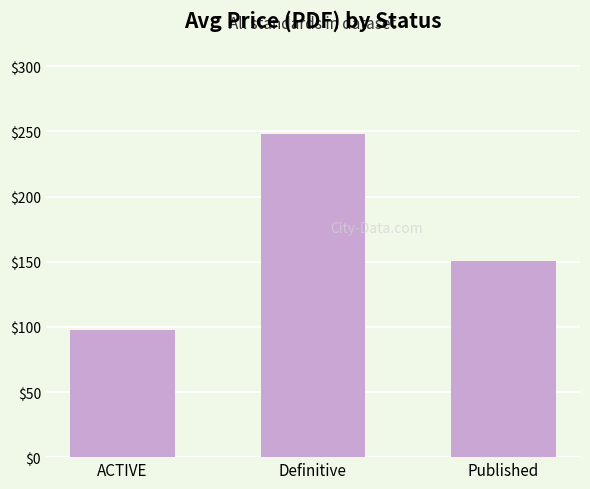

What is the change in value from ACTIVE to Published?

+52.9